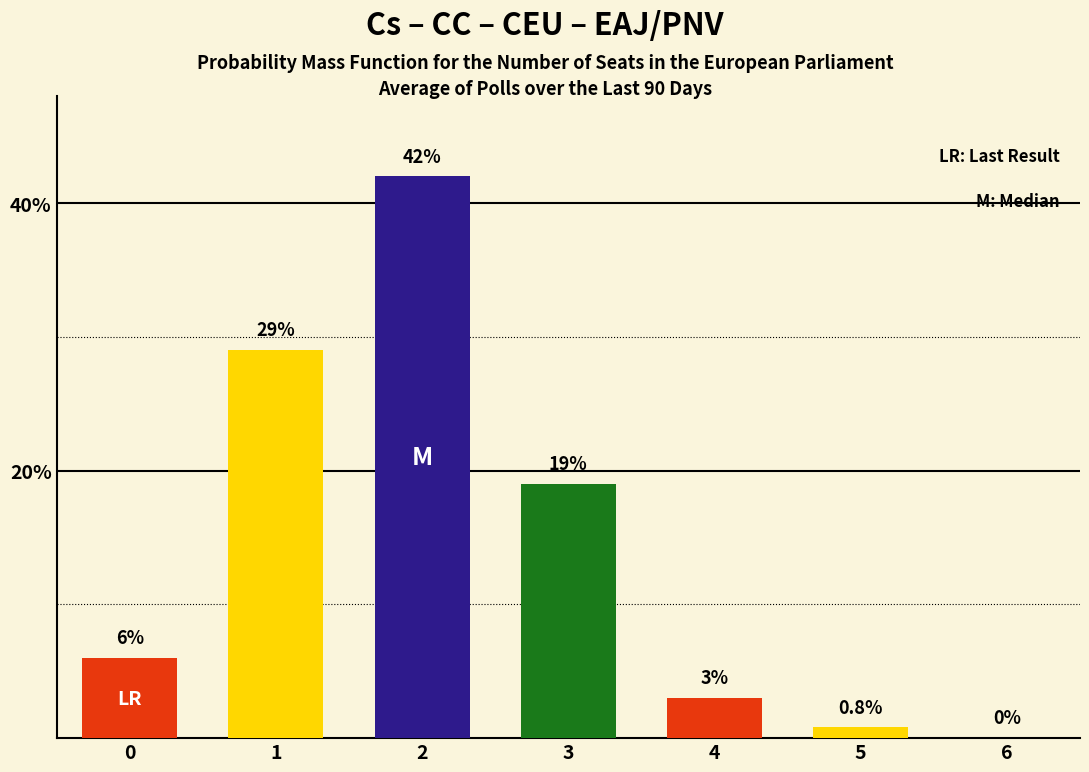

Reading right to left, what are all the values shown in this chart?

6=0.0	5=0.8	4=3.0	3=19.0	2=42.0	1=29.0	0=6.0